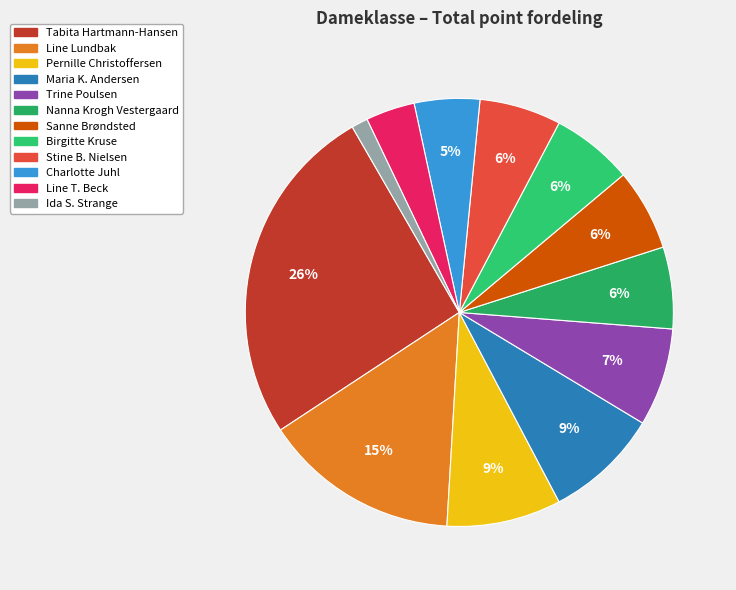

Count the number of slices in the pie.

12